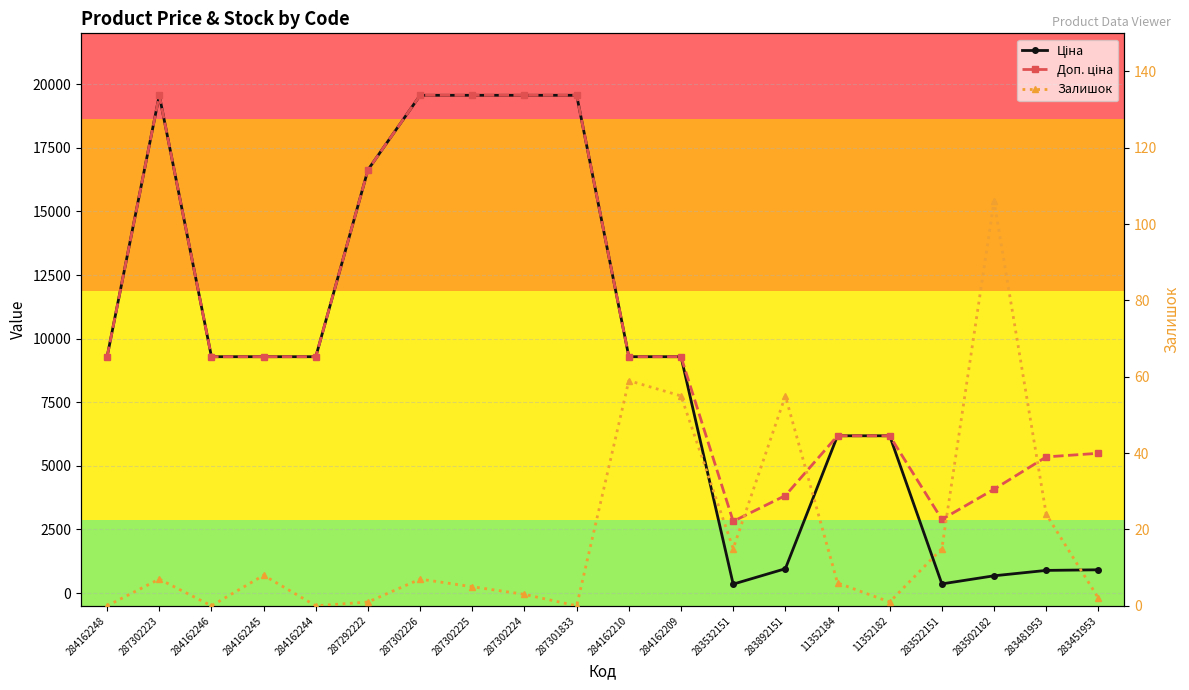

What is the highest value of the Залишок series?

106.0